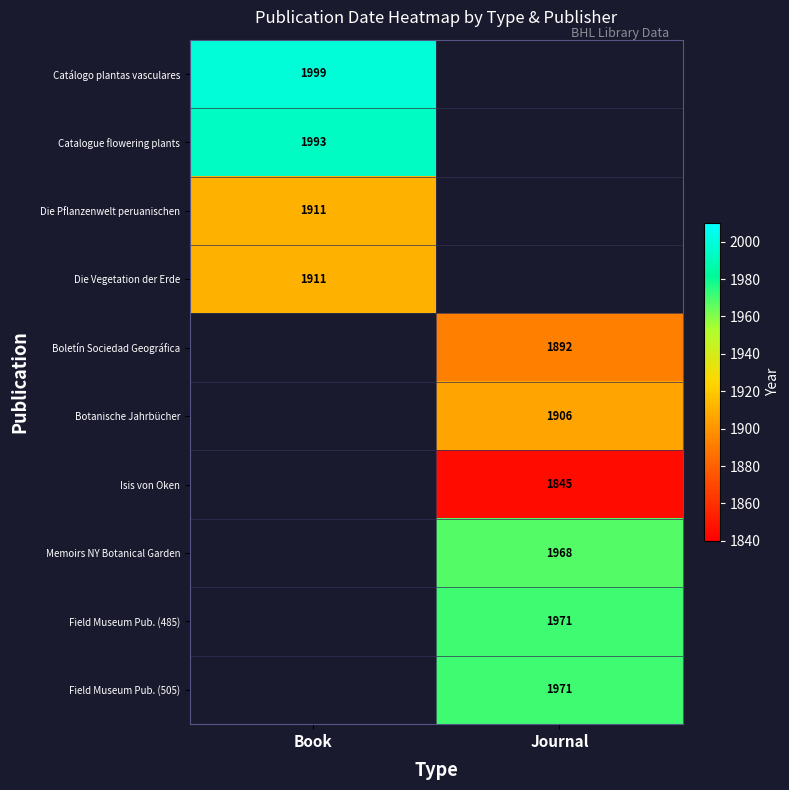

What is the difference between the highest and lowest values at Book?

88.0